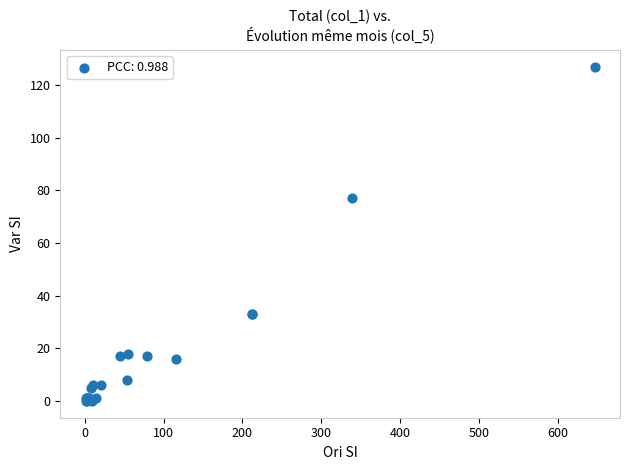

What Y value in the scatter plot is closest to 63?

77